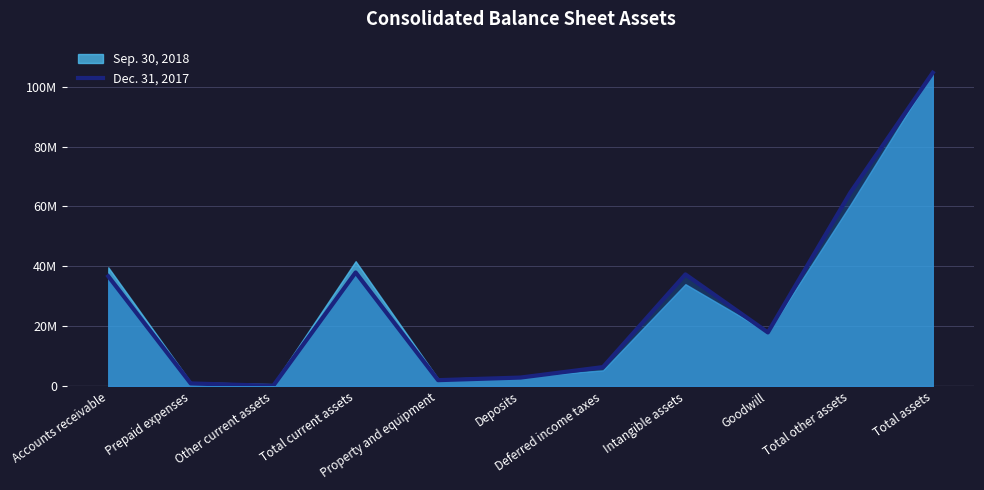

What is the change in value from Accounts receivable to Deposits?

-33800781